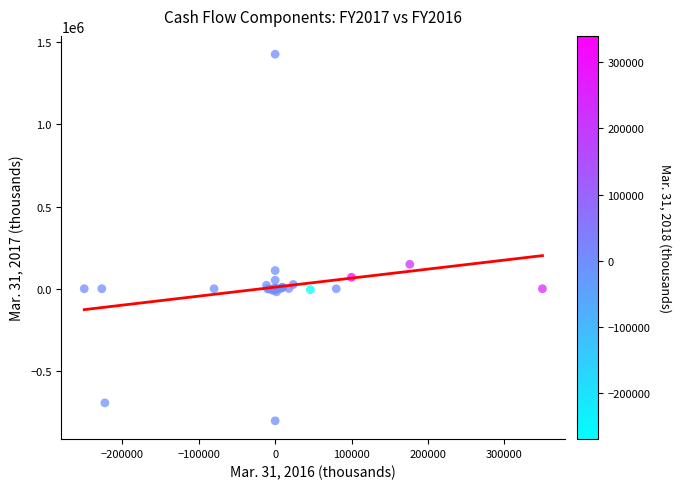

What Y value in the scatter plot is closest to 311580?

148672